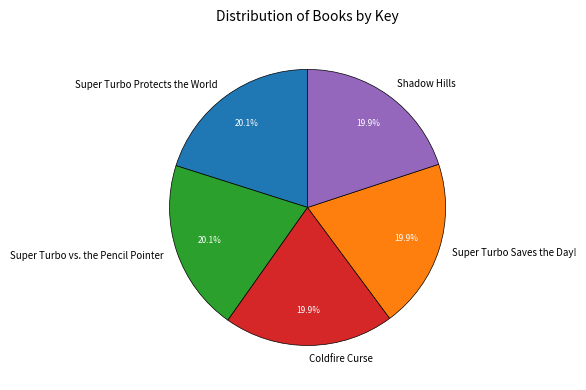

To the nearest percent, what percentage of the pie is Coldfire Curse?

20%